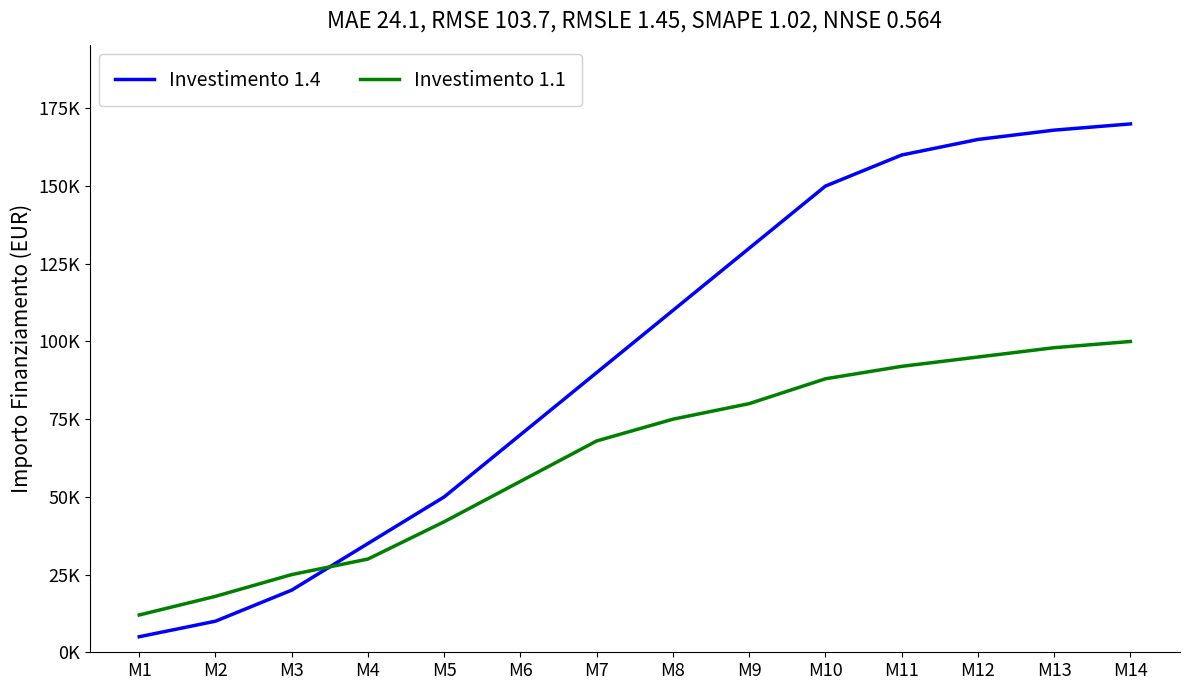

The value of Investimento 1.4 at M10 is 60433. True or false?

False